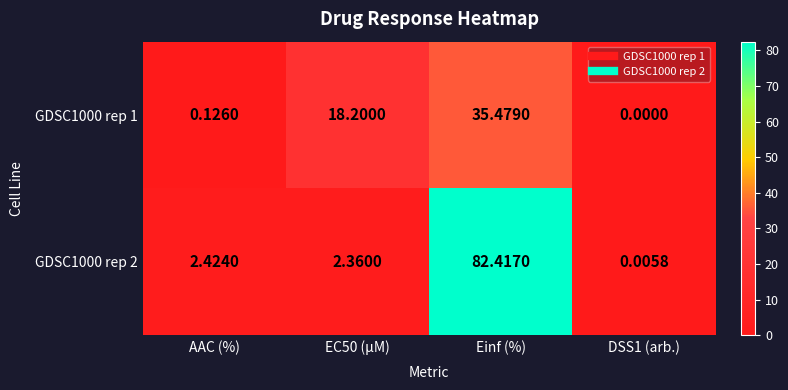

Where is GDSC1000 rep 2 nearest to the value 41?

AAC (%)